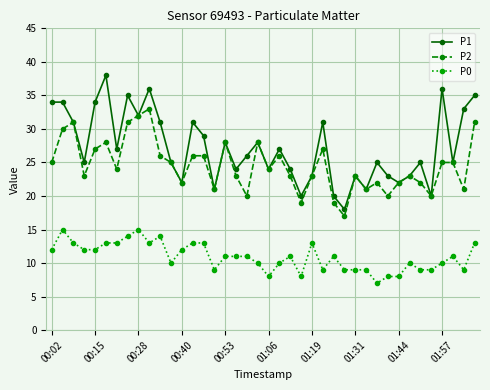

Which series has the largest range (max minus min)?

P1